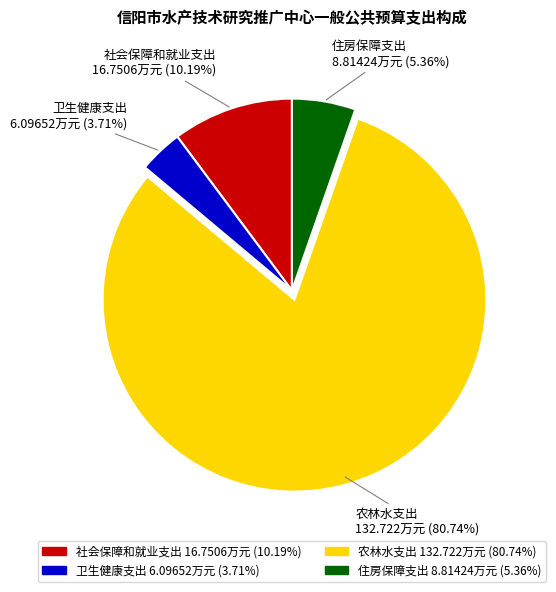

Which slice is the smallest?

卫生健康支出